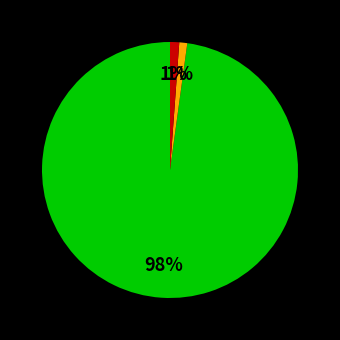

Is there a majority slice in this chart?

Yes